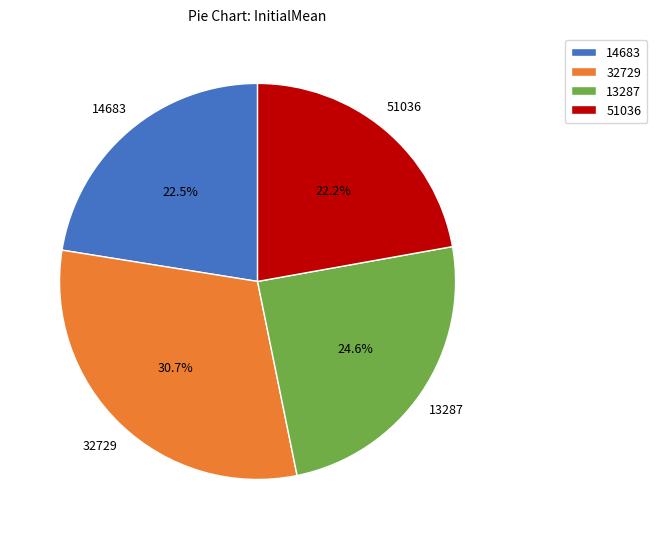

Does 32729 account for over 50% of the chart?

No